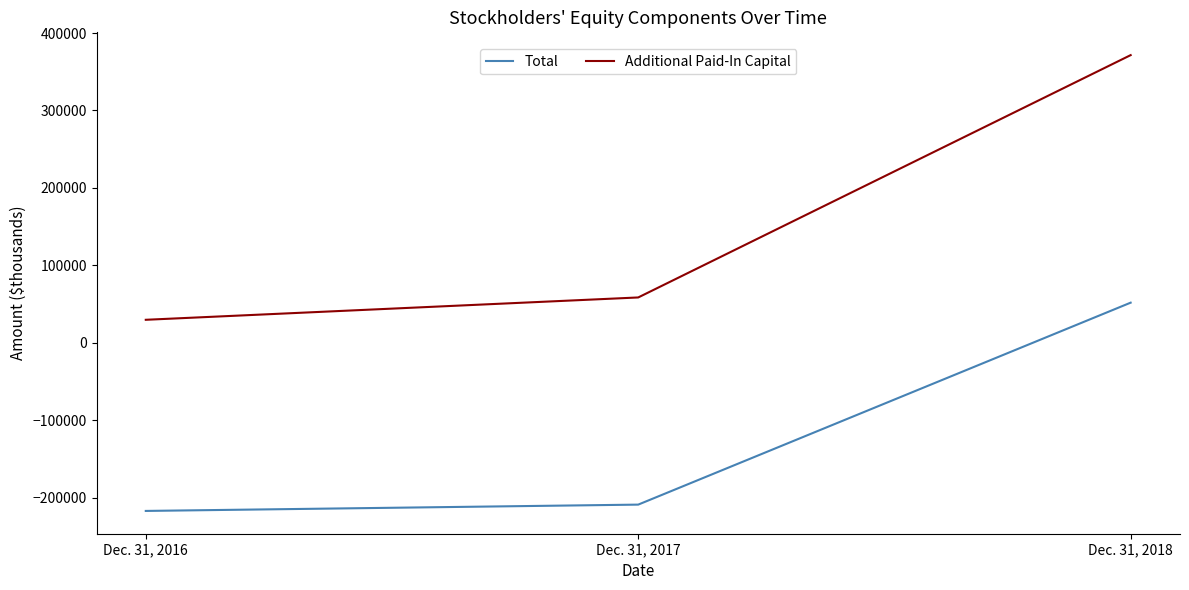

What are all the series names shown in the legend?

Total, Additional Paid-In Capital